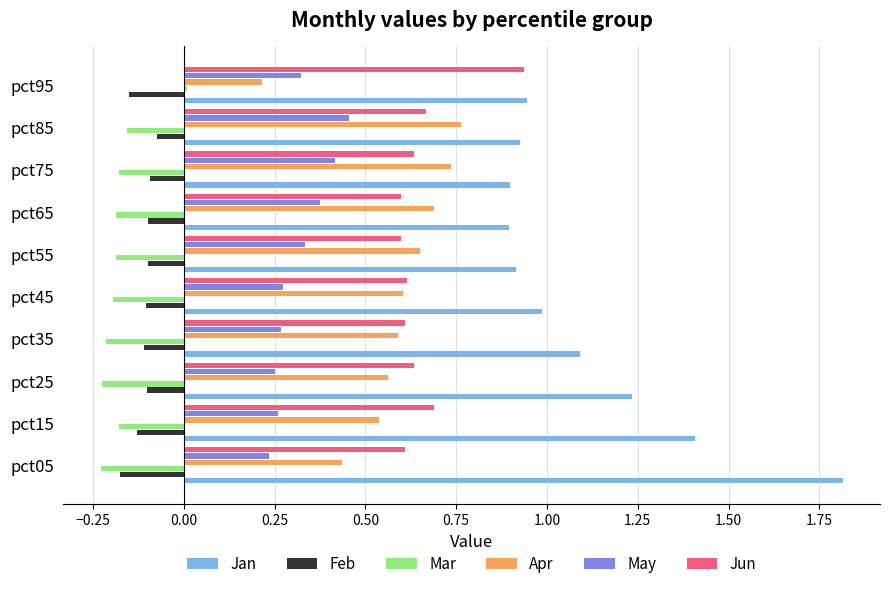

True or false: Feb has a value of -0.3 at pct05.

False